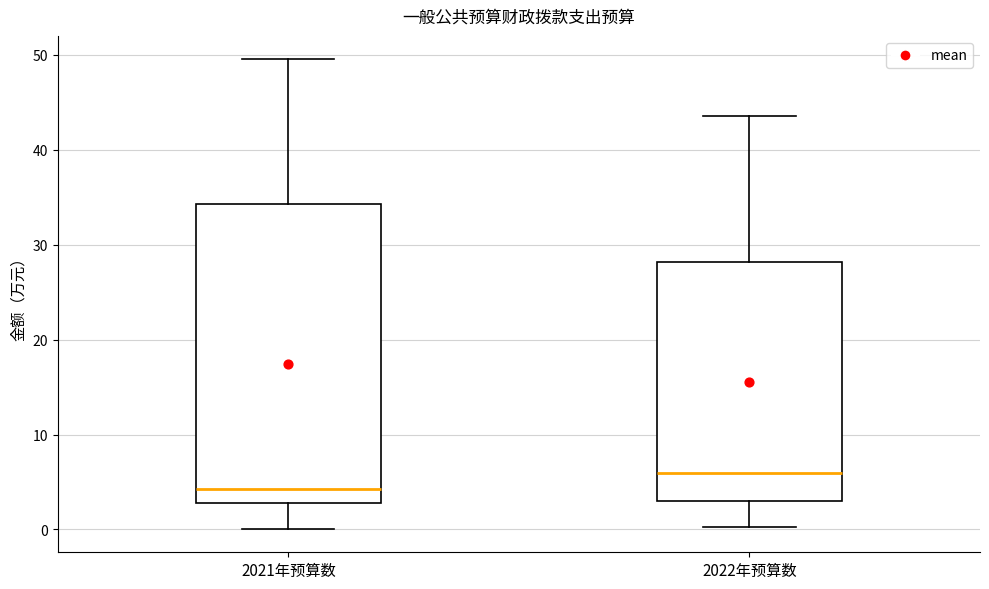

Reading left to right, transcribe this box plot: for each box, give where its median line is, the range the box spans, and where its two whiskers end, as read against the y-axis. The values are not printed on the chart, so give them approximately, as read against the axis.

2021年预算数: median 4, box 3 to 34, whiskers 0 to 50
2022年预算数: median 6, box 3 to 28, whiskers 0 to 44